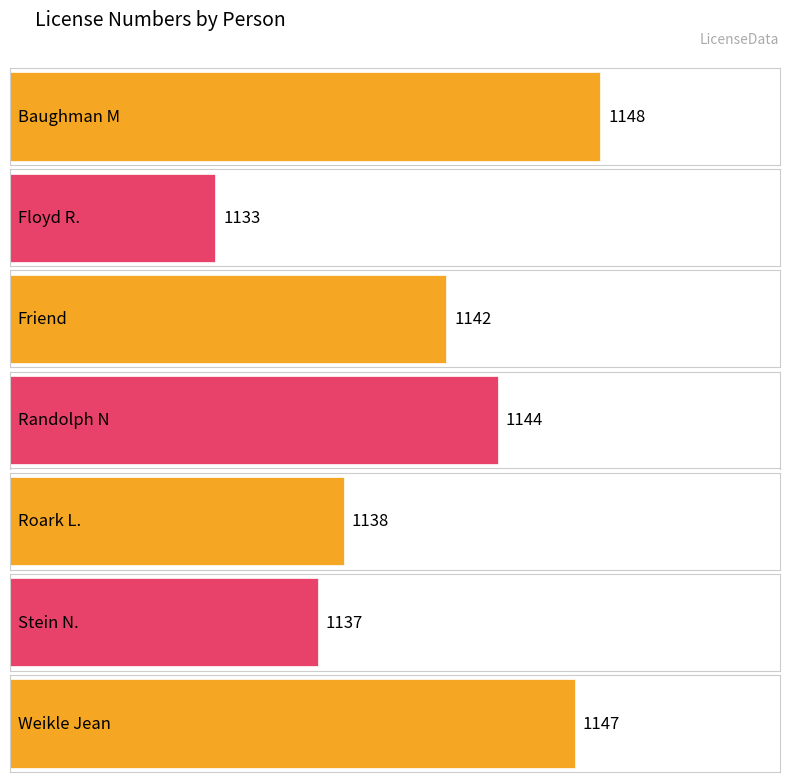

What is the average value?

1141